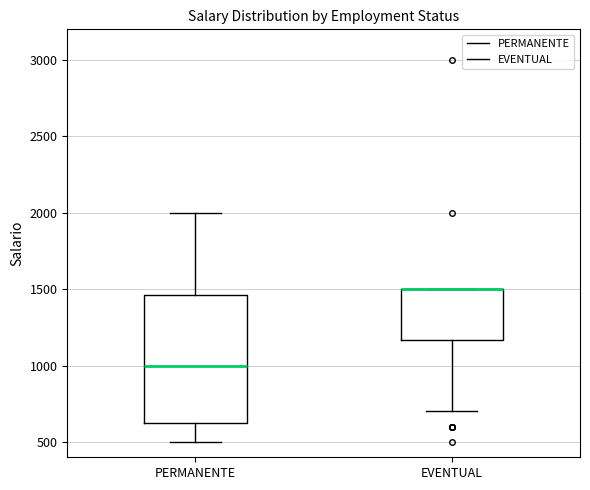

Reading left to right, transcribe this box plot: for each box, give where its median line is, the range the box spans, and where its two whiskers end, as read against the y-axis. The values are not printed on the chart, so give them approximately, as read against the axis.

PERMANENTE: median 1000, box 650 to 1450, whiskers 500 to 2000
EVENTUAL: median 1500 (drawn on the box's upper edge), box 1150 to 1500, whiskers 700 to 1500